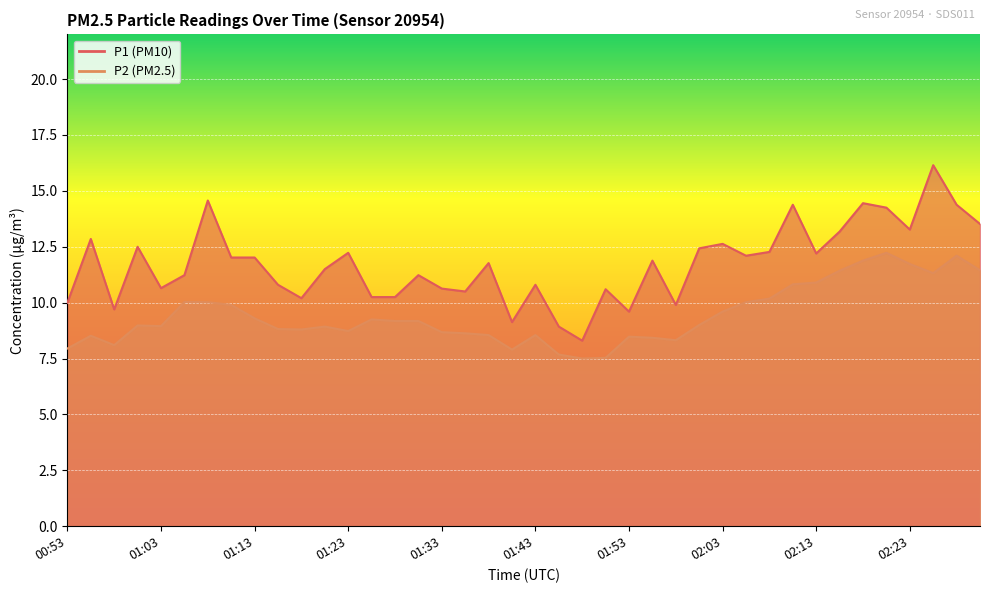

What are all the series names shown in the legend?

P1, P2